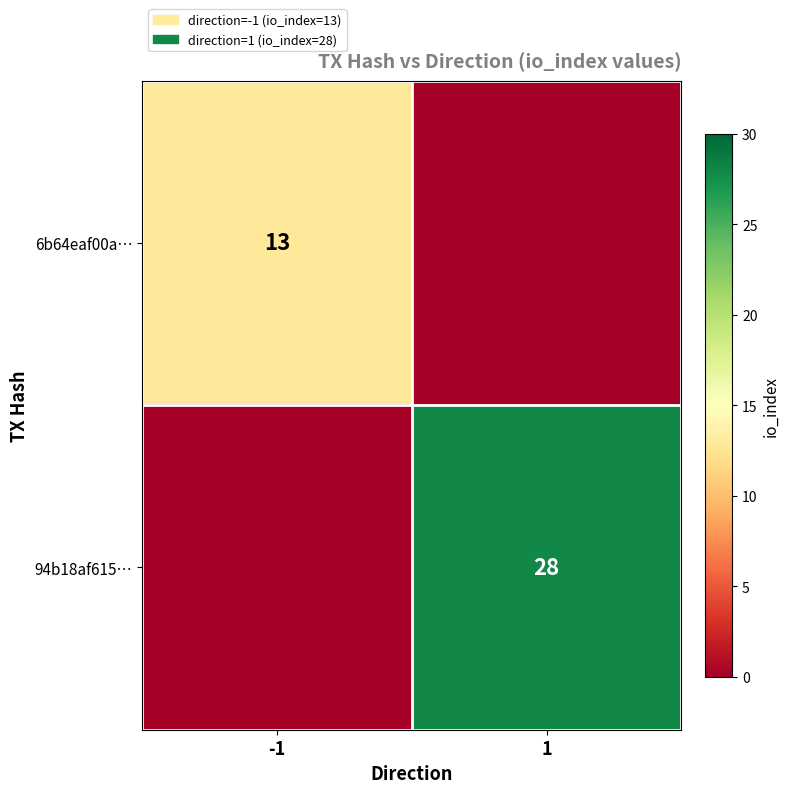

The value of 6b64eaf00a… at -1 is 13. True or false?

True